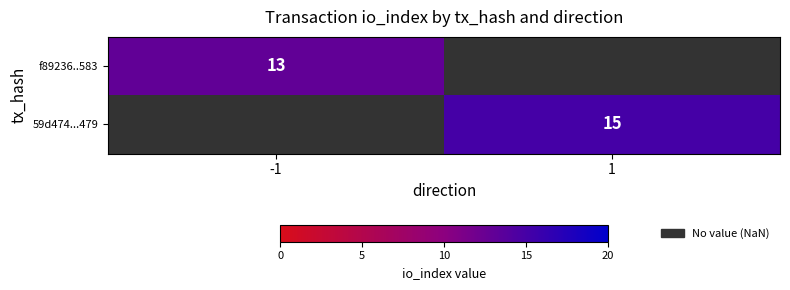

Is it true that f89236..583 equals 18 at -1?

False